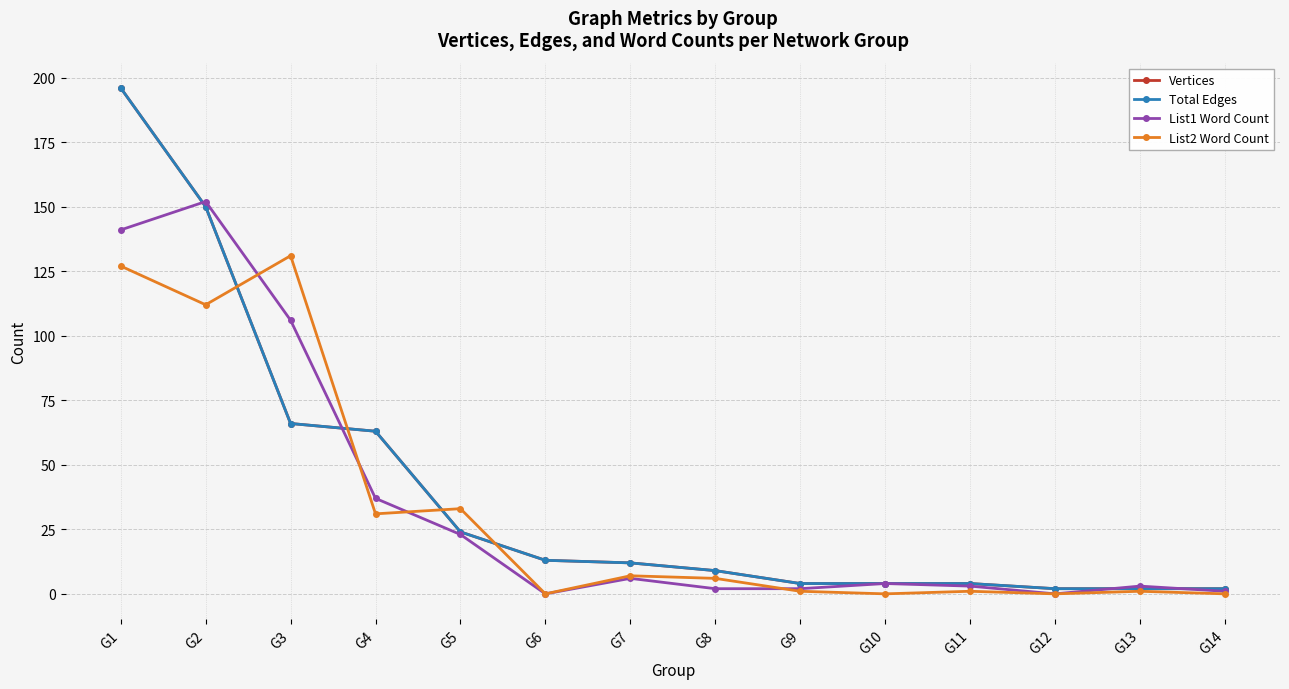

What is the value of the List1 Word Count point at the 2nd from the left?

152